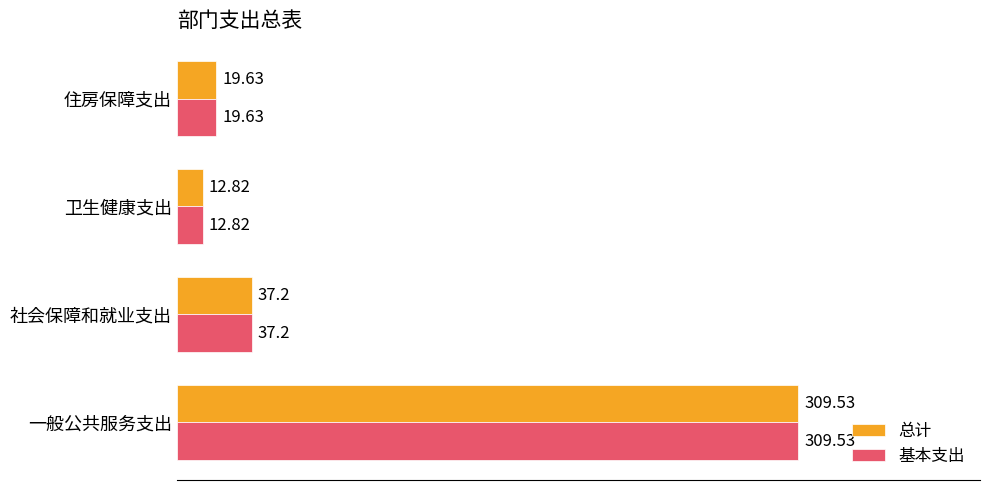

How many categories are shown in the chart?

4